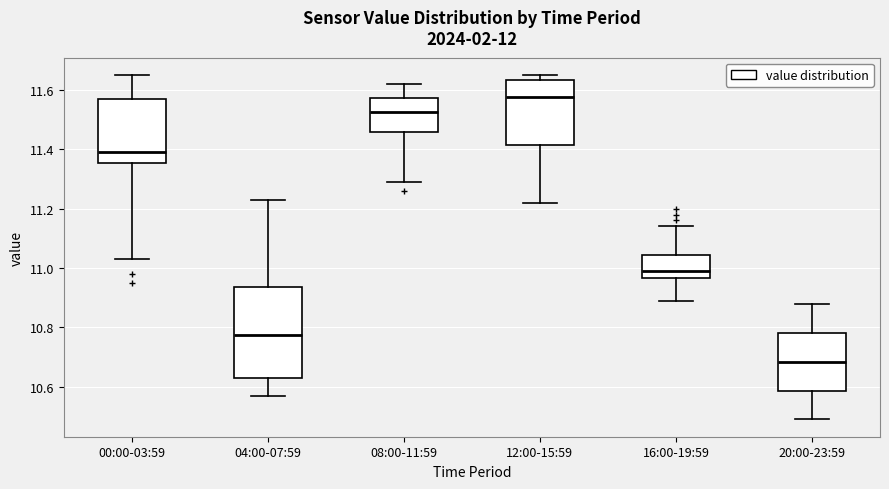

Reading left to right, read every box against the y-axis: the position of its median line, the range the box covers, and the ends of its whiskers. The values are not printed on the chart, so give them approximately, as read against the axis.

00:00-03:59: median 11.40, box 11.36 to 11.56, whiskers 11.04 to 11.66
04:00-07:59: median 10.78, box 10.64 to 10.94, whiskers 10.58 to 11.24
08:00-11:59: median 11.52, box 11.46 to 11.58, whiskers 11.30 to 11.62
12:00-15:59: median 11.58, box 11.42 to 11.64, whiskers 11.22 to 11.66
16:00-19:59: median 11.00, box 10.96 to 11.04, whiskers 10.90 to 11.14
20:00-23:59: median 10.68, box 10.58 to 10.78, whiskers 10.50 to 10.88